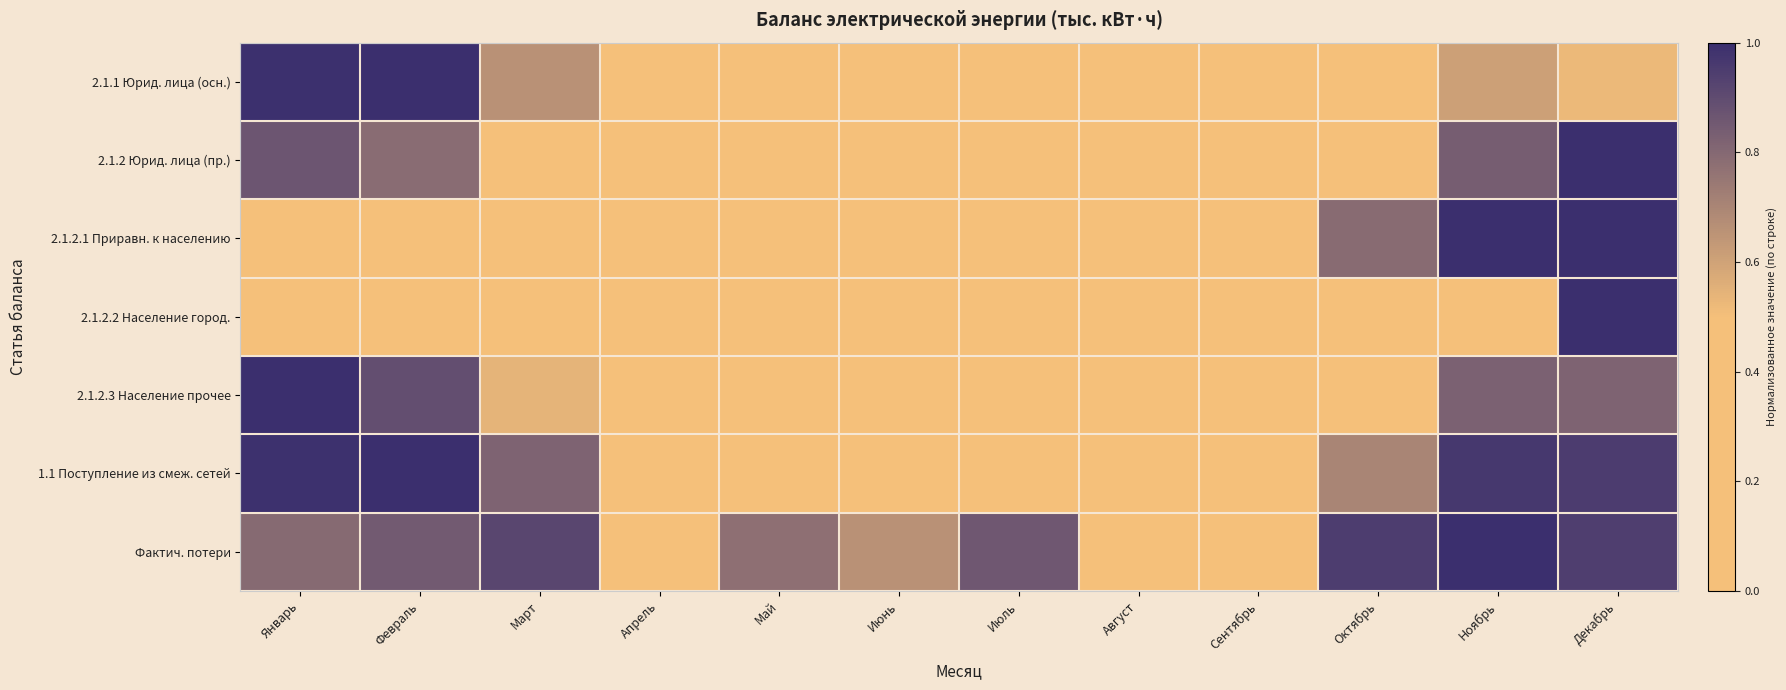

Which has a higher value, Январь or Июнь?

Январь